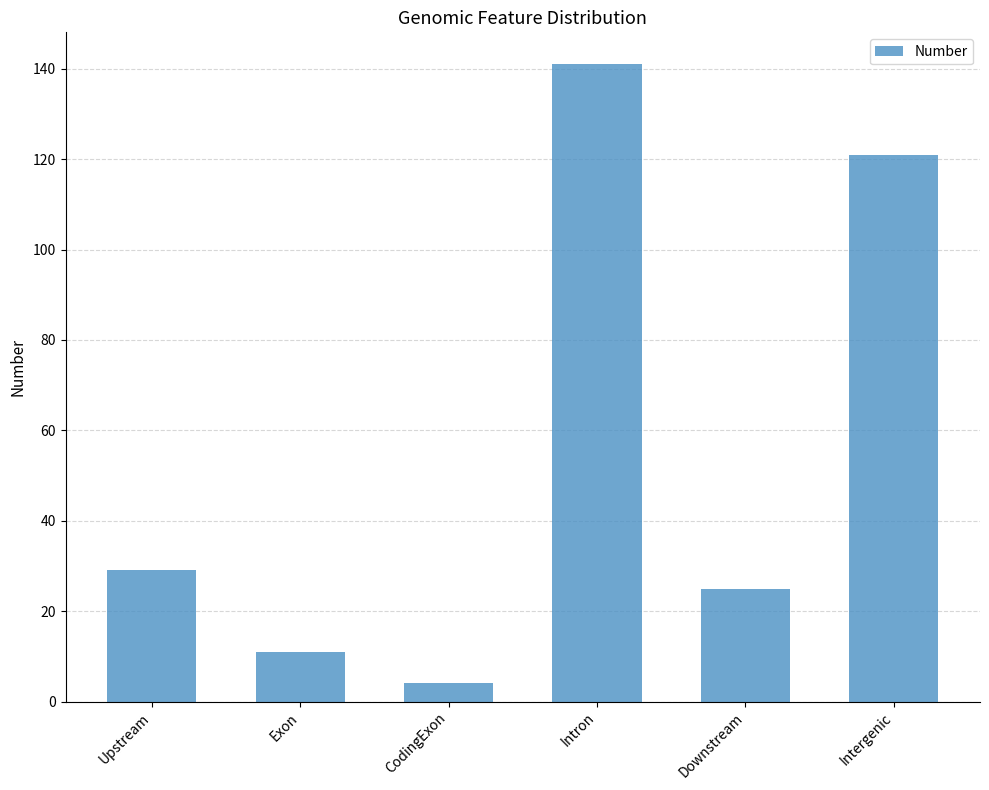

What is the ratio of the value at Intergenic to the value at CodingExon?

30.2